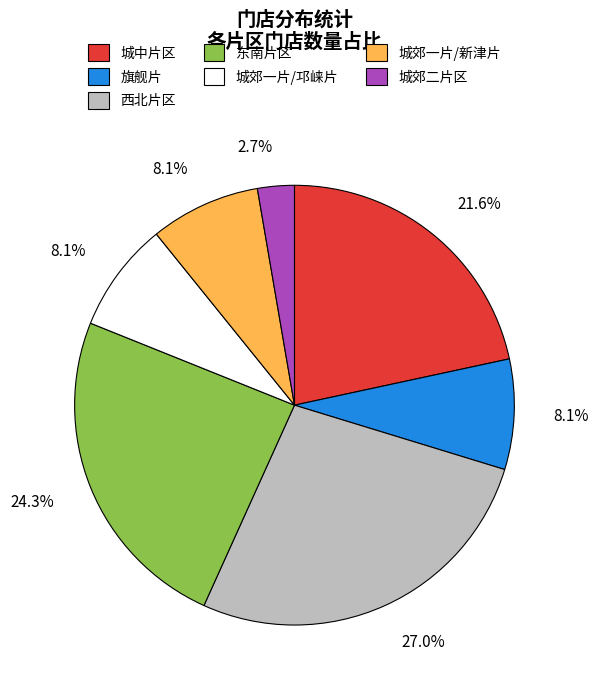

What percentage is the 旗舰片 slice, to the nearest percent?

8%